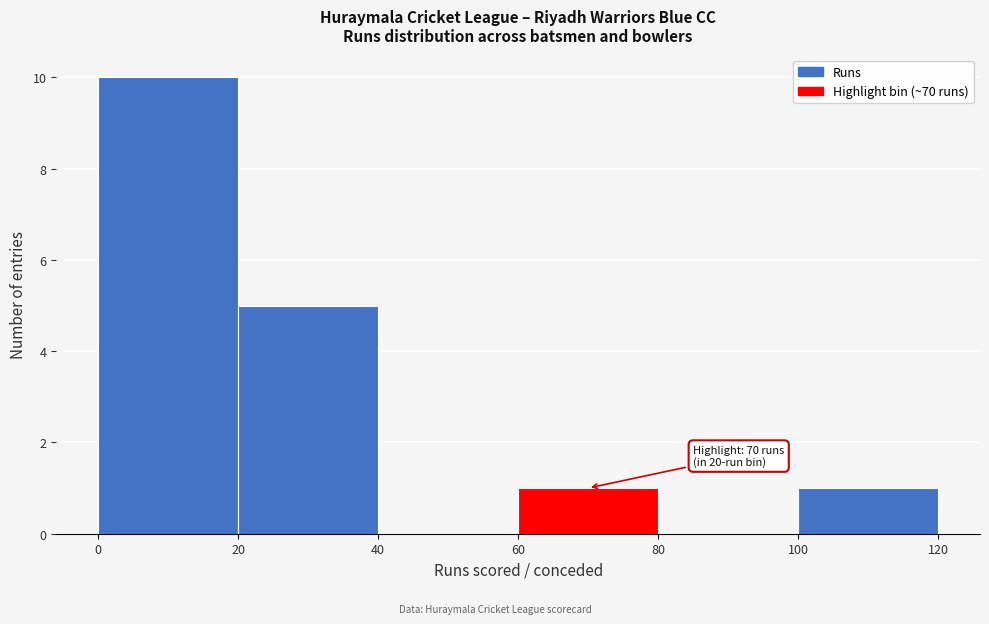

Which range on the x-axis has the tallest bar?

0 to 20